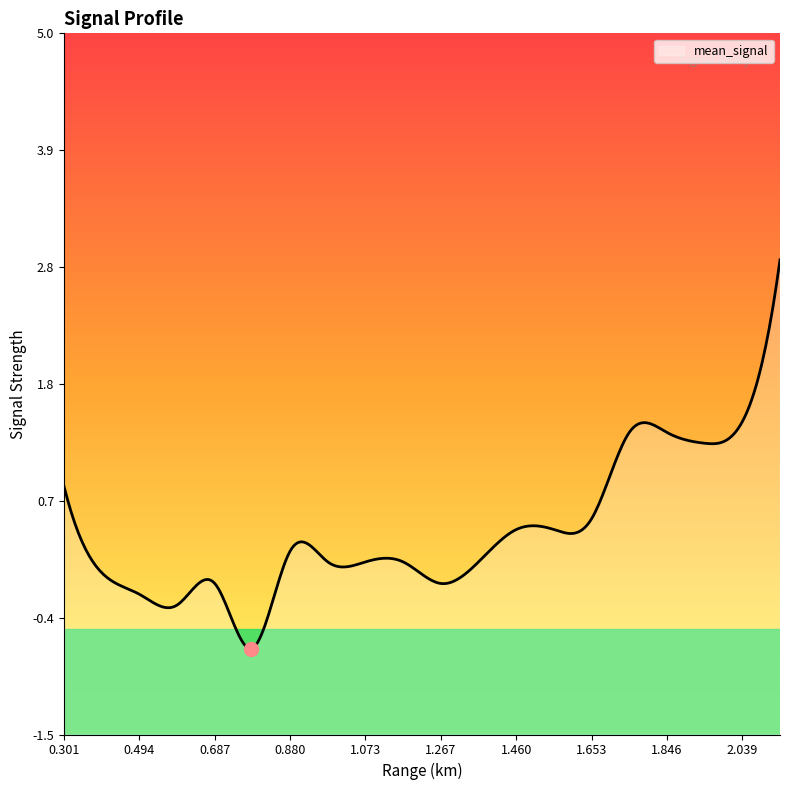

Rank the categories by value from highest to lowest.

2.136, 2.039, 1.749, 1.846, 1.943, 0.301, 1.653, 1.460, 1.556, 0.880, 0.977, 1.073, 1.170, 1.363, 0.397, 0.687, 1.267, 0.494, 0.590, 0.784